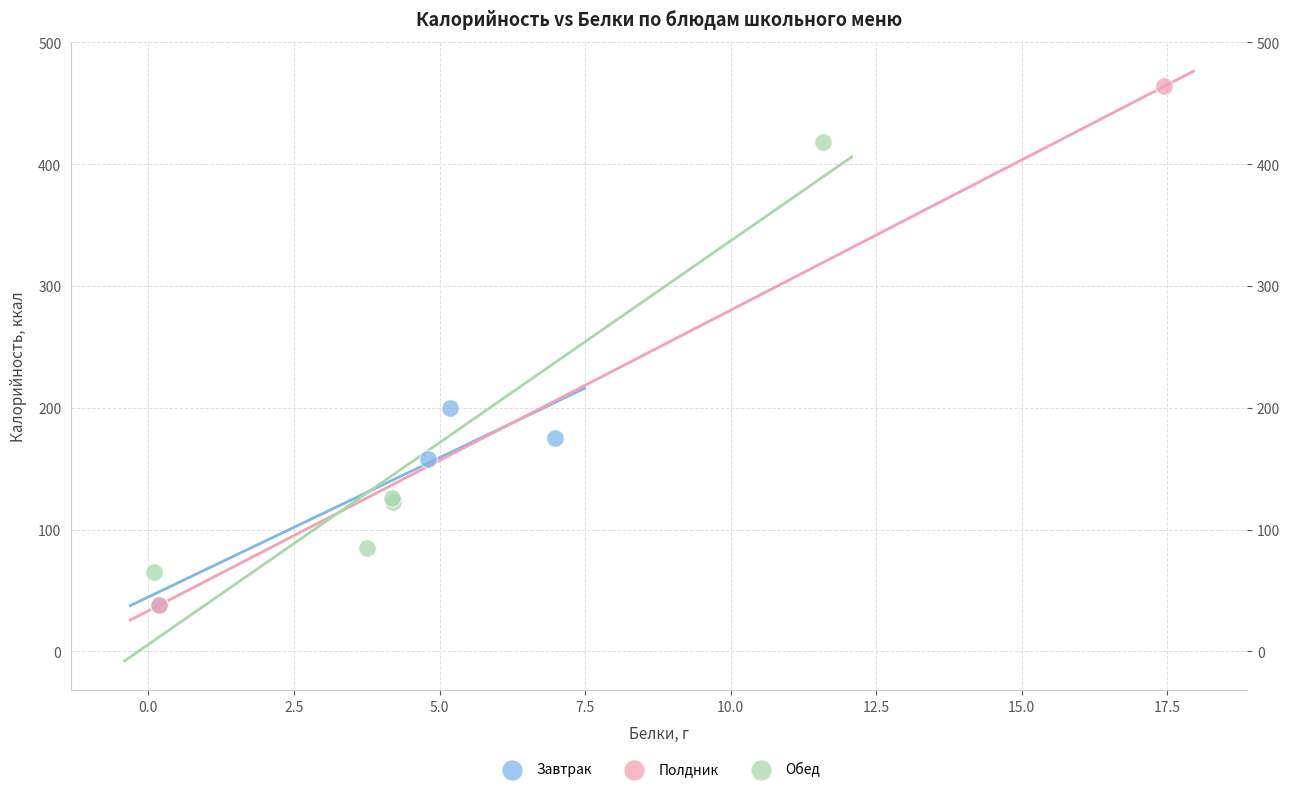

What are all the series names shown in the legend?

Завтрак, Полдник, Обед